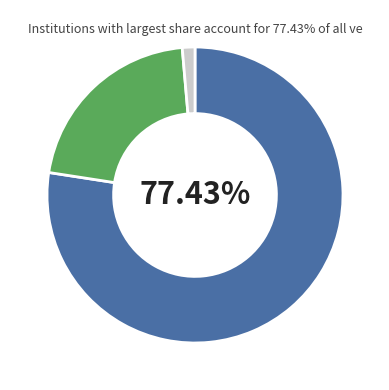

How many slices are in this pie chart?

3